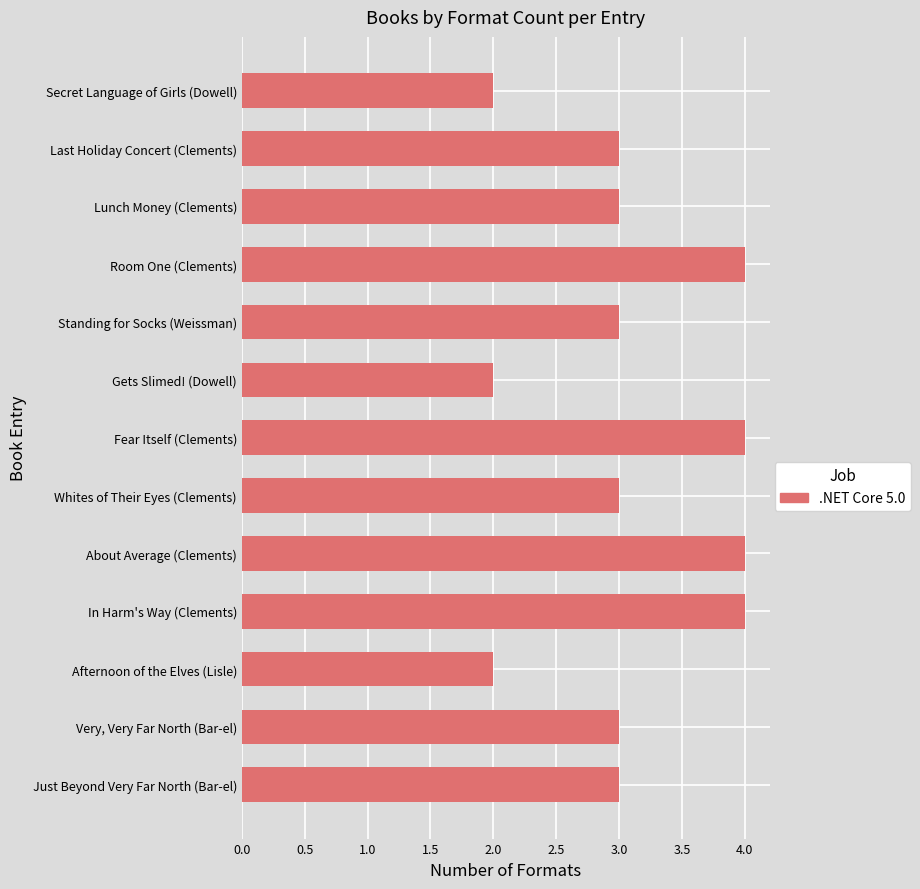

The value at Lunch Money (Clements) is 5. True or false?

False